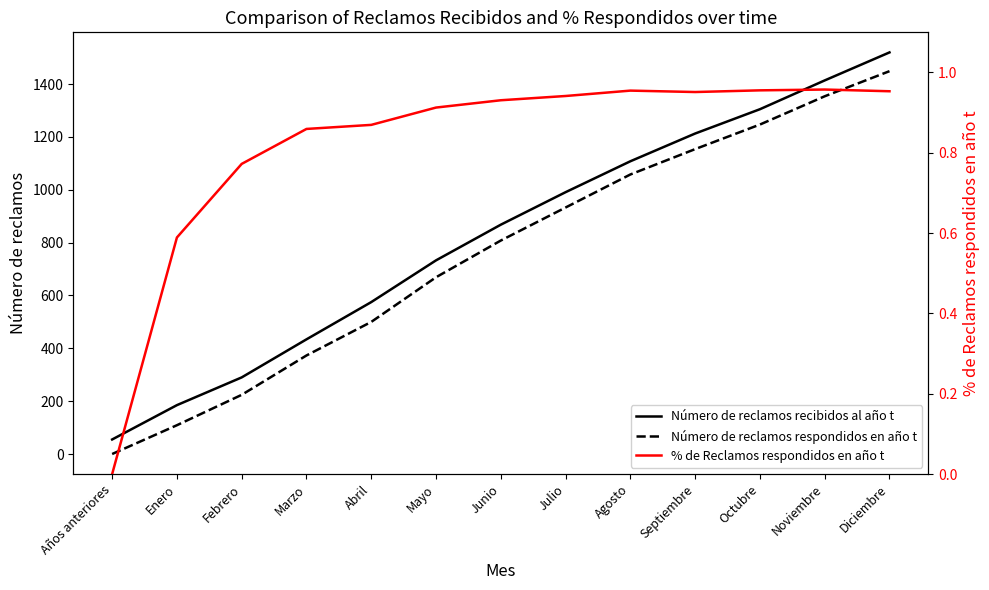

At how many categories does at least one series exceed 1172?

4